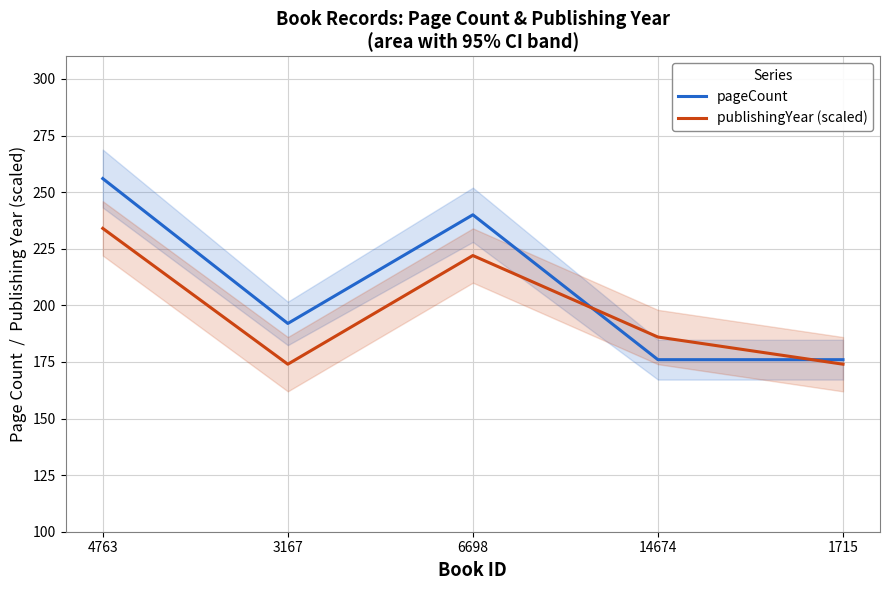

Rank the categories by publishingYear (scaled) value from lowest to highest.

3167, 1715, 14674, 6698, 4763